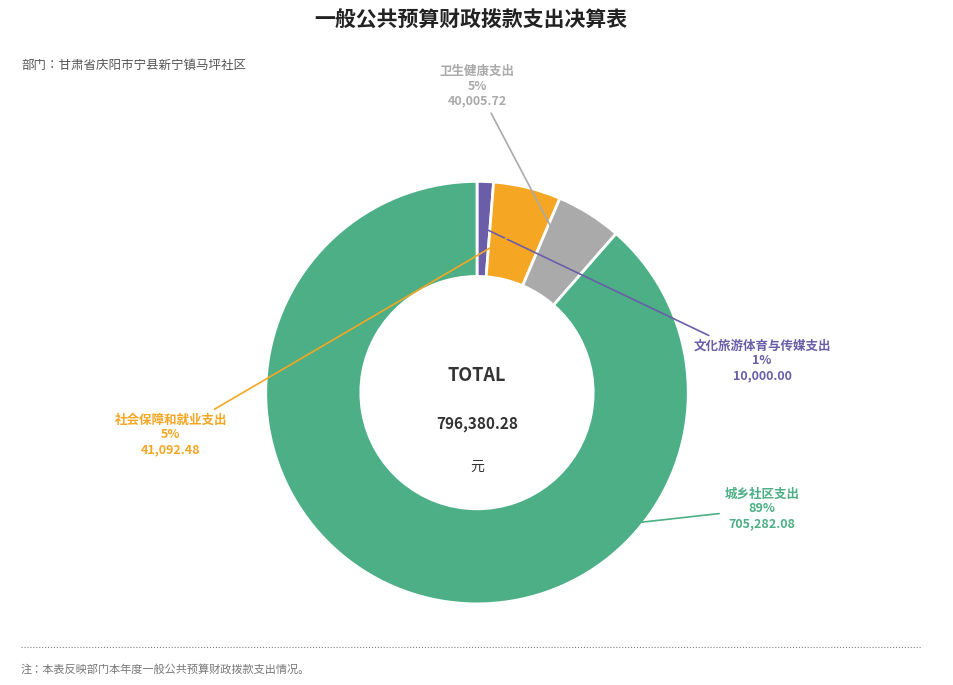

Does any single category account for the majority?

Yes